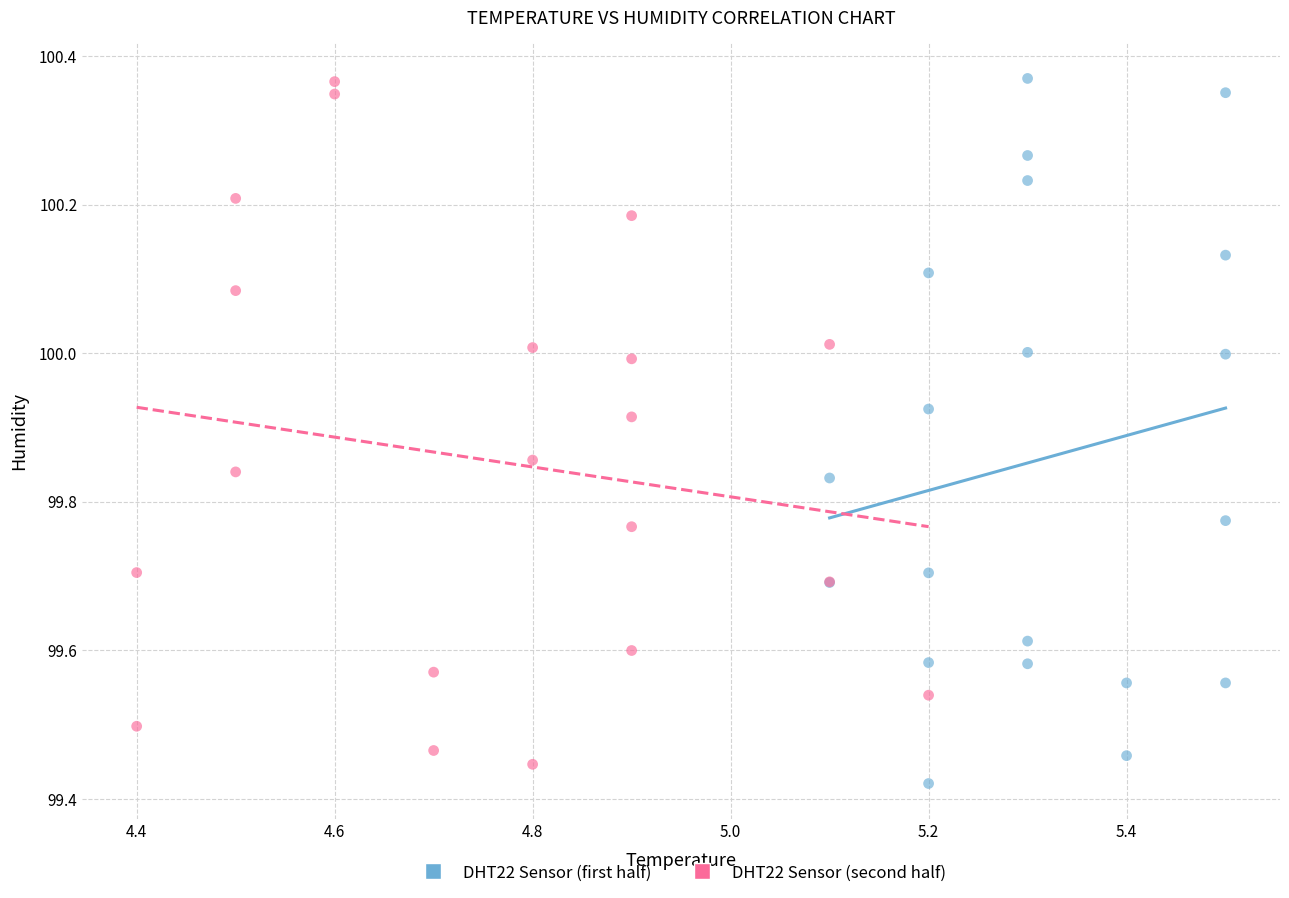

Which series has the widest spread of Y values?

DHT22 Sensor (first half)